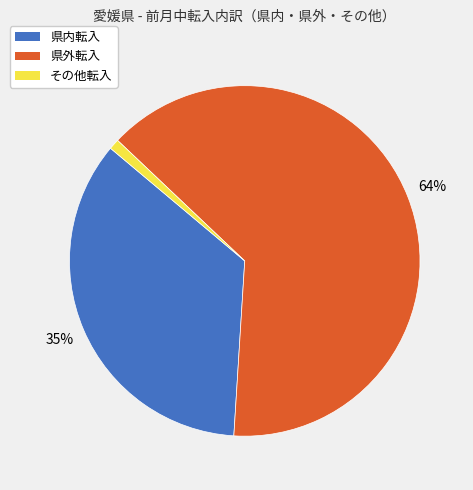

Rank the categories by value from highest to lowest.

県外転入, 県内転入, その他転入